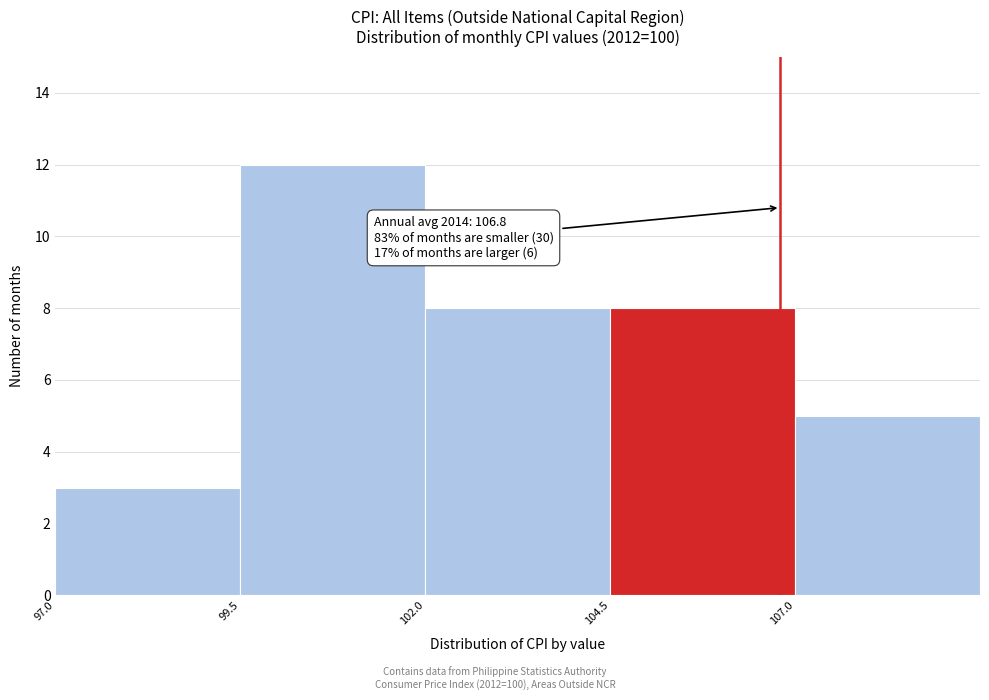

Over which range of the x-axis is the bar tallest?

99.5 to 102.0